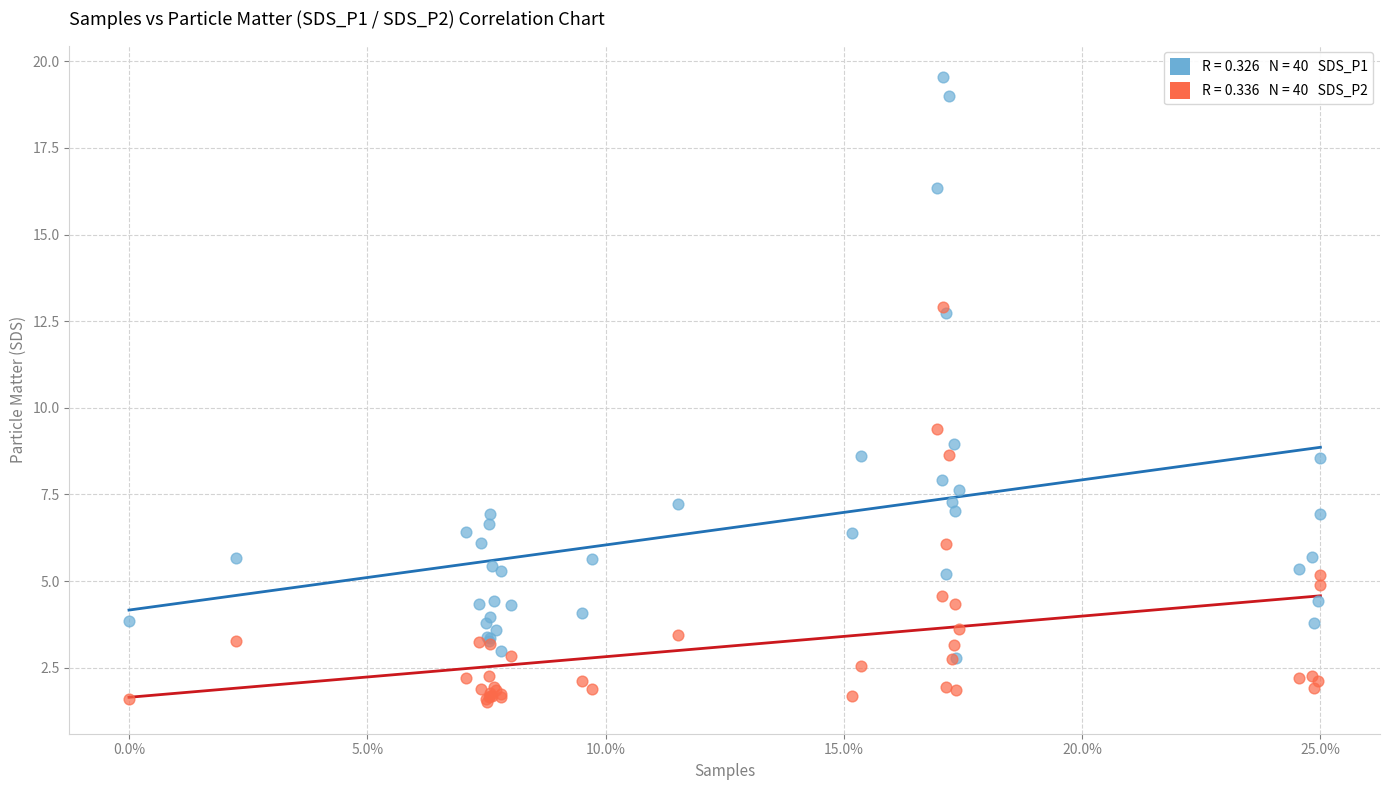

Across all series, what Y value is closest to 10?

9.4